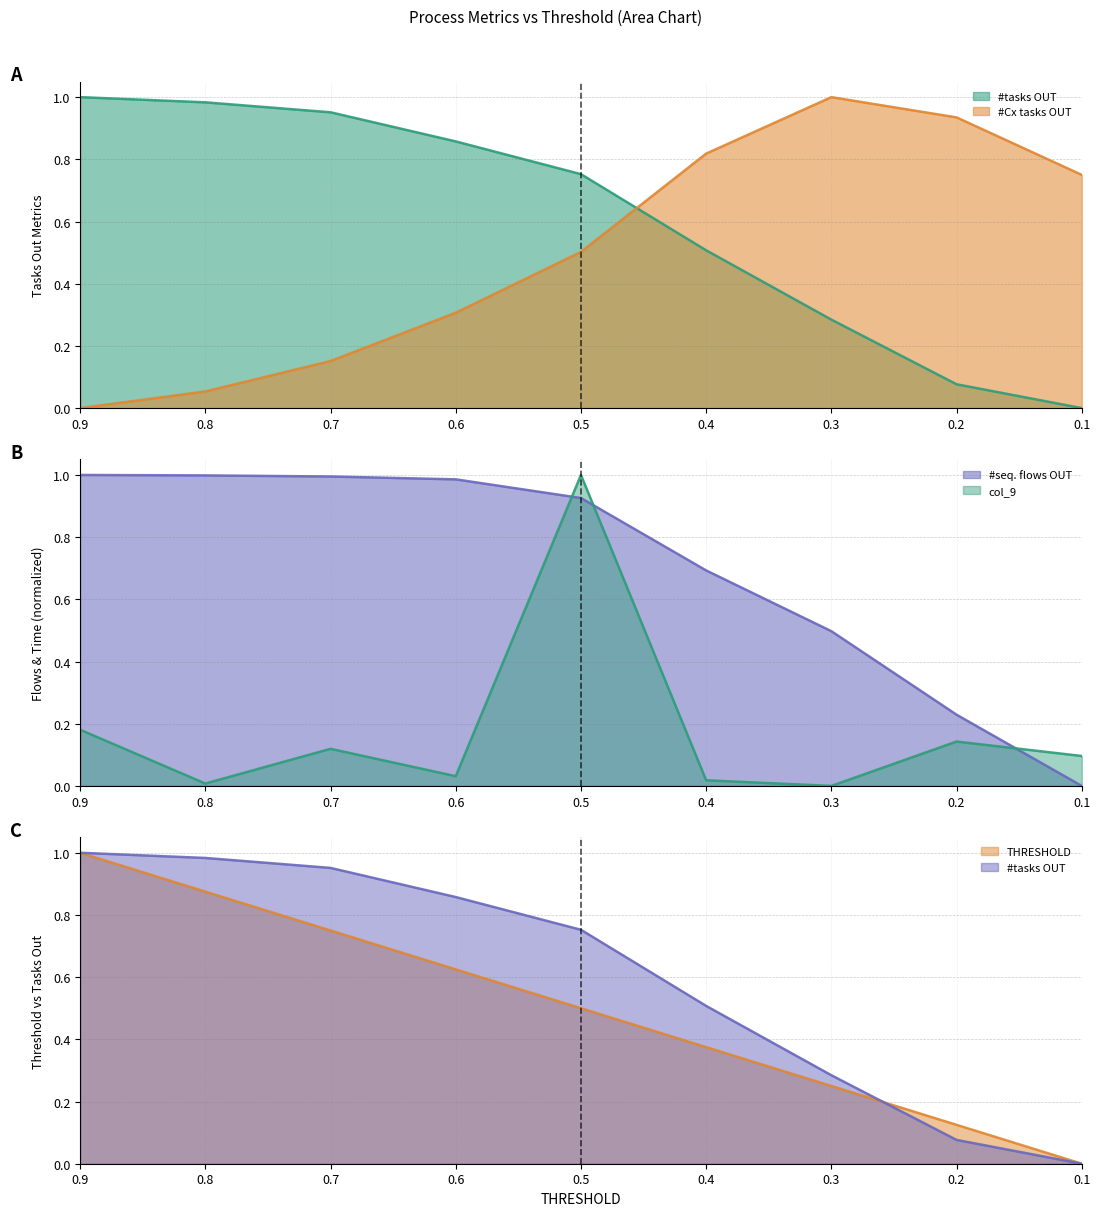

Which series has the largest range (max minus min)?

THRESHOLD